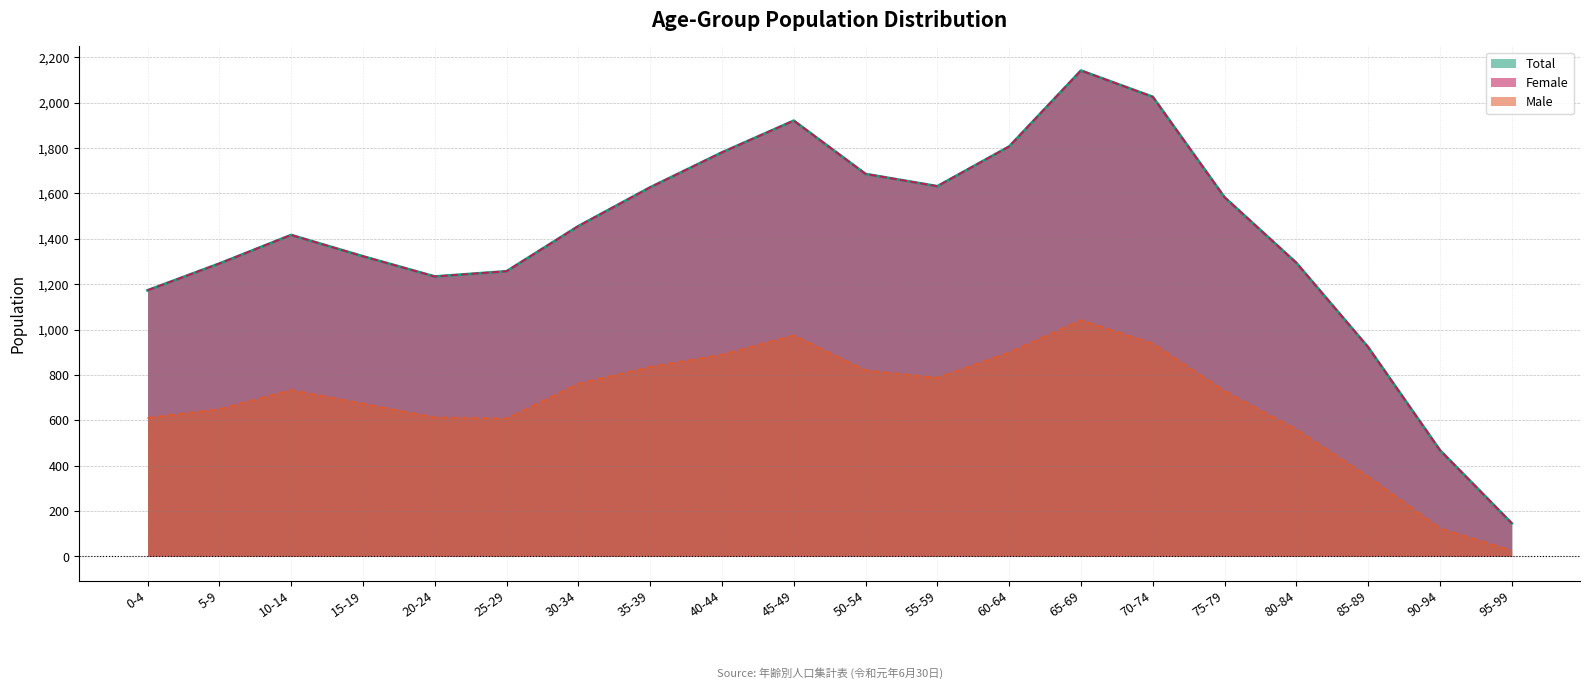

The Total series shows 1173 at 0-4. True or false?

True